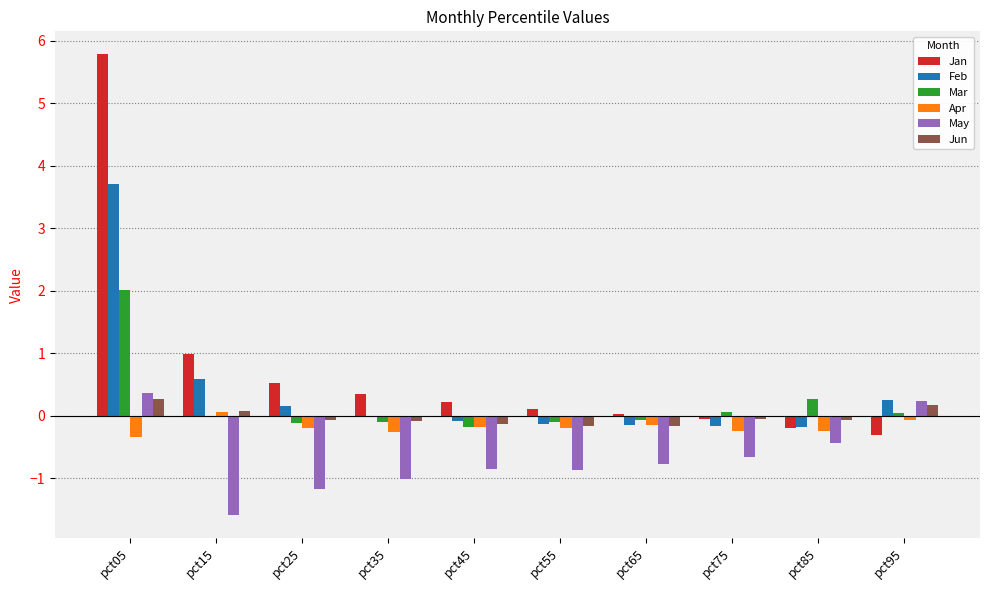

Which series has the largest total across all categories?

Jan